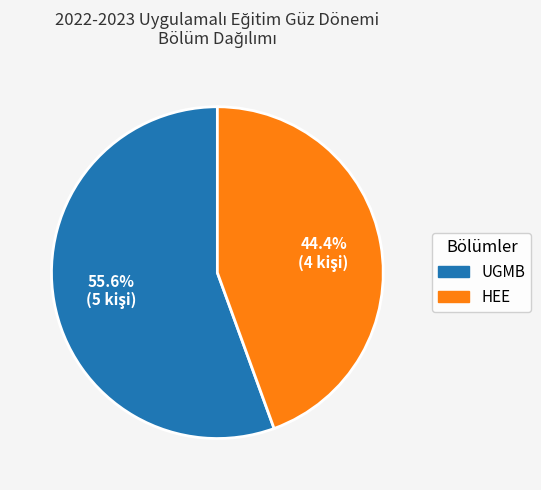

What percentage is the HEE slice, to the nearest percent?

44%